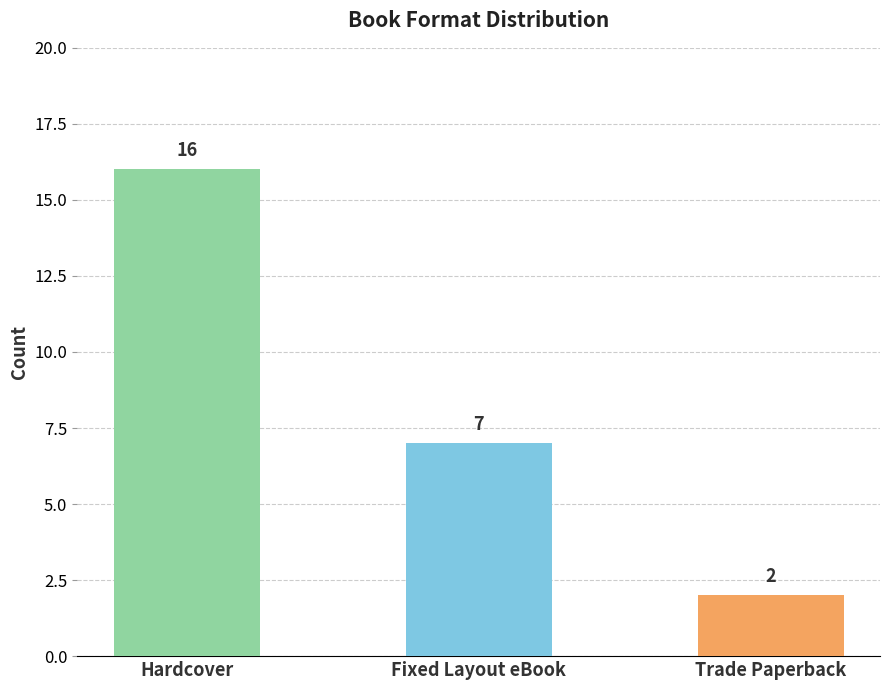

How many data points does each series have?

3